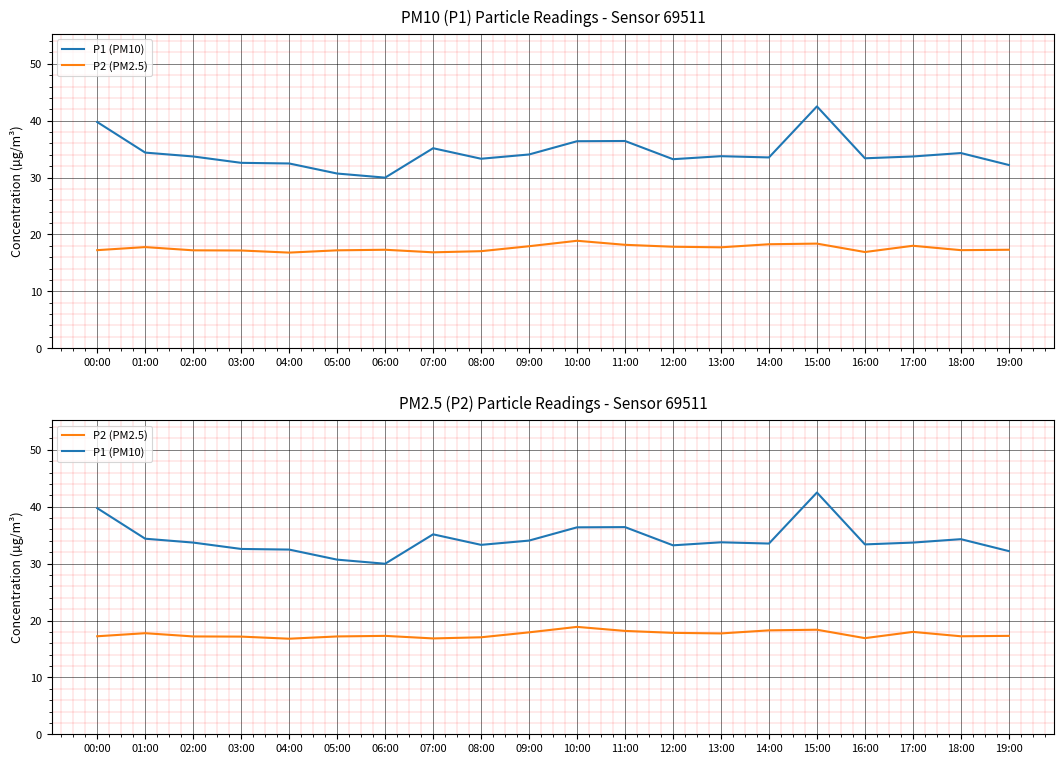

Between 01:00 and 12:00, which series saw the biggest shift?

P1 (PM10)